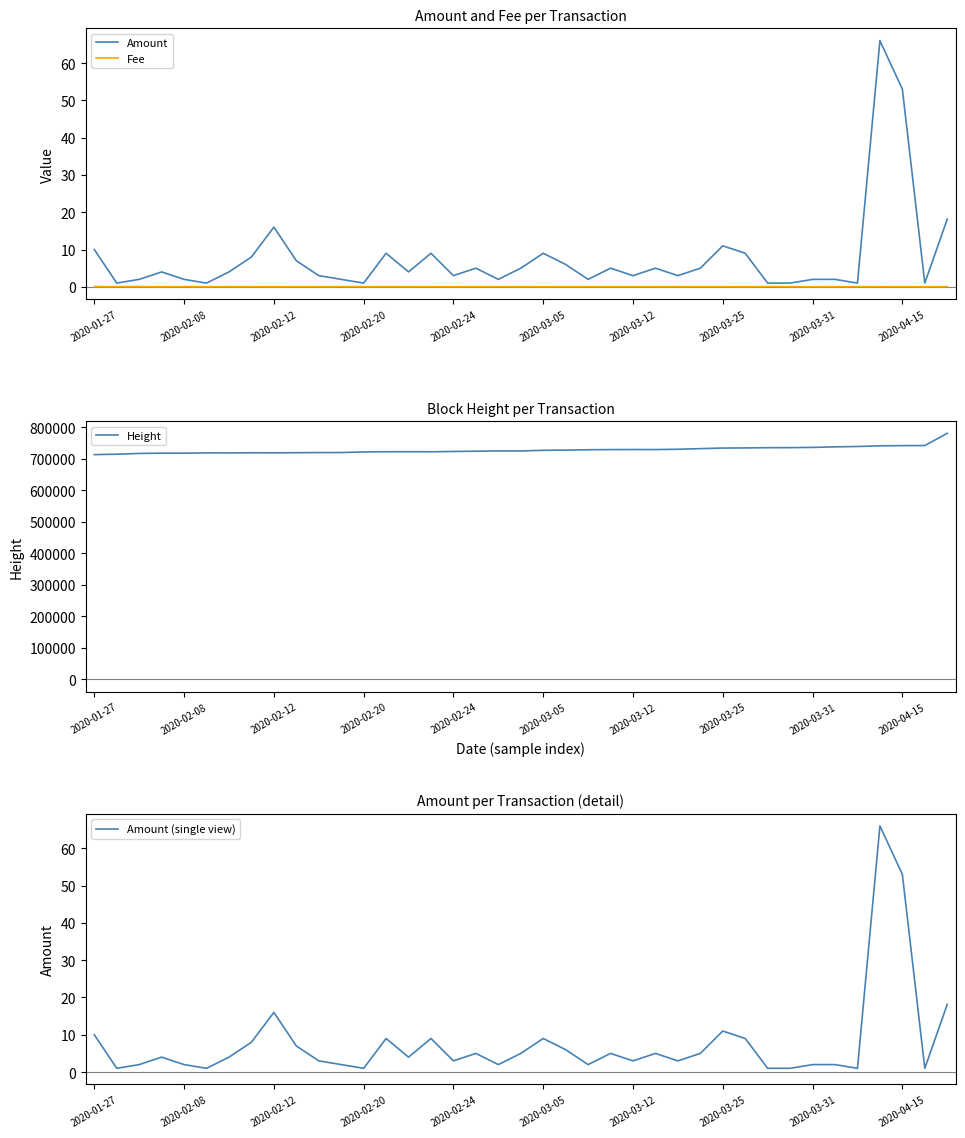

Is it true that Amount (single view) equals 1.0 at 30?

True